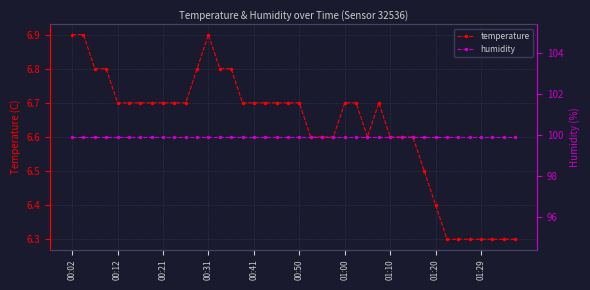

What is the spread (max minus min) of values at 26?

93.3